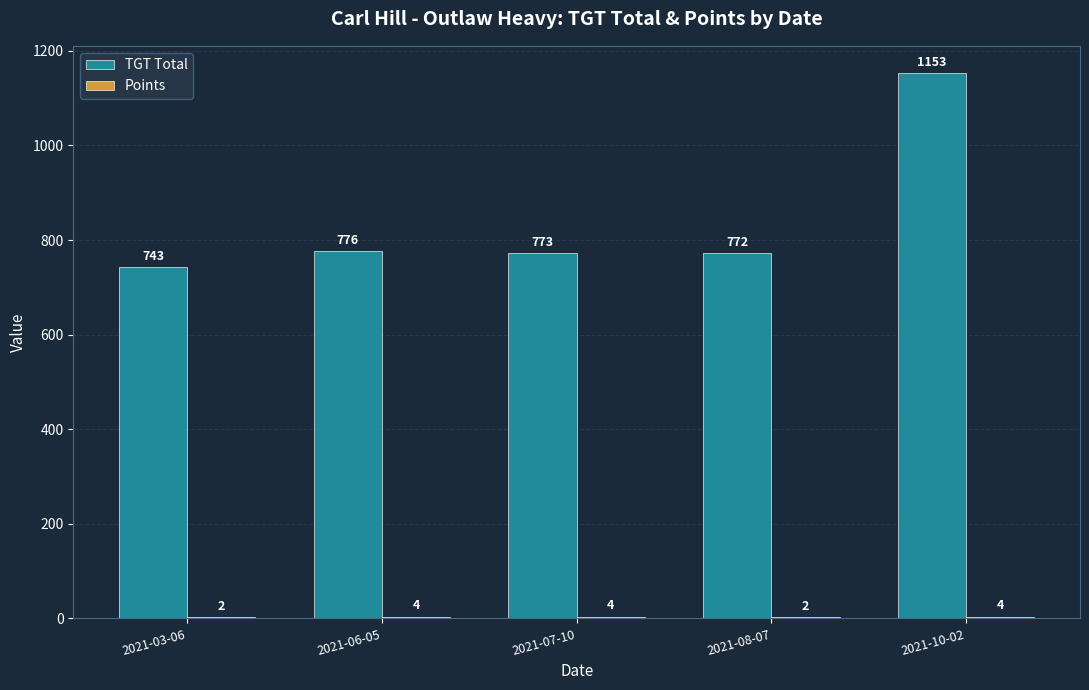

Which series has the largest range (max minus min)?

TGT Total